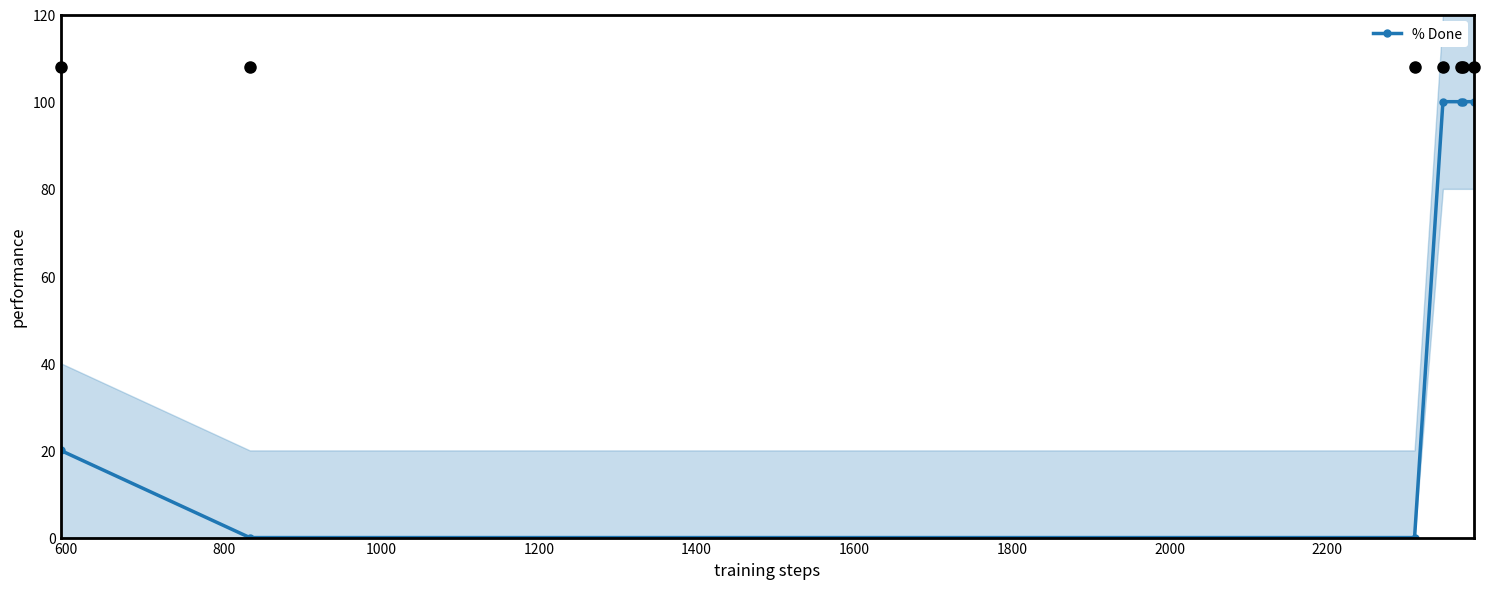

How many values are above zero?

5